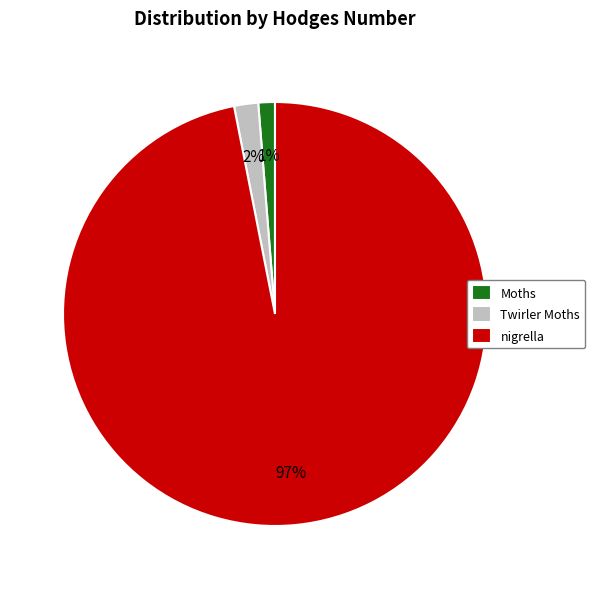

Count the number of slices in the pie.

3